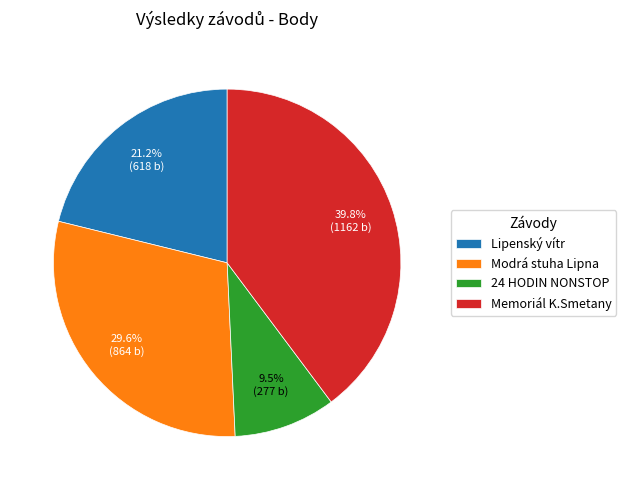

Count the number of slices in the pie.

4